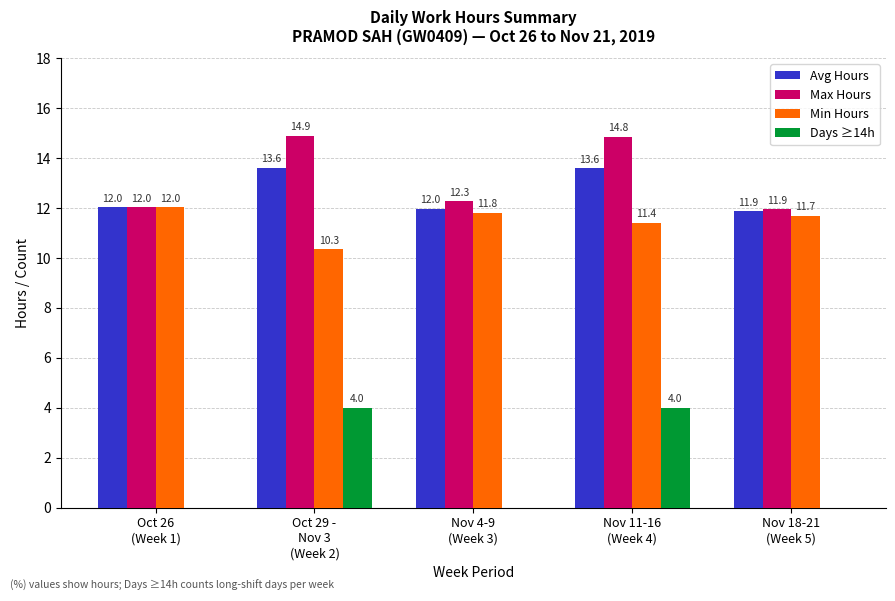

Where does the Min Hours series first go above 11?

Oct 26
(Week 1)